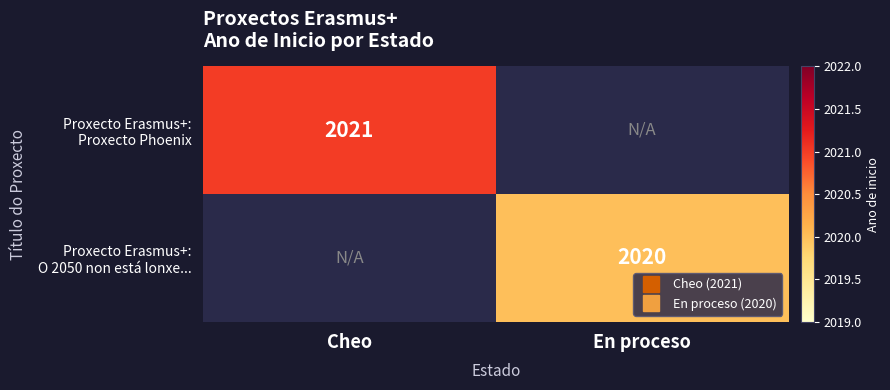

What is the total value across all series at Cheo?

2021